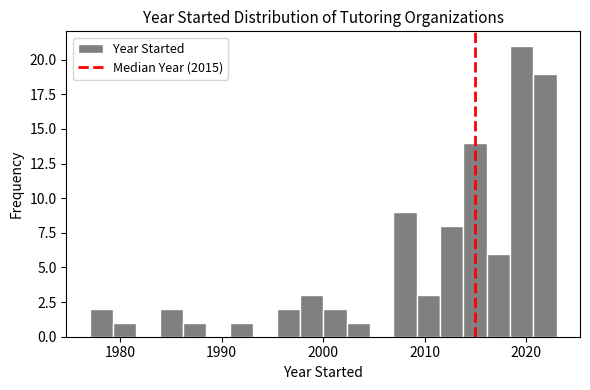

Read against the x-axis, roughly where is the centre of the tallest bar?

2020